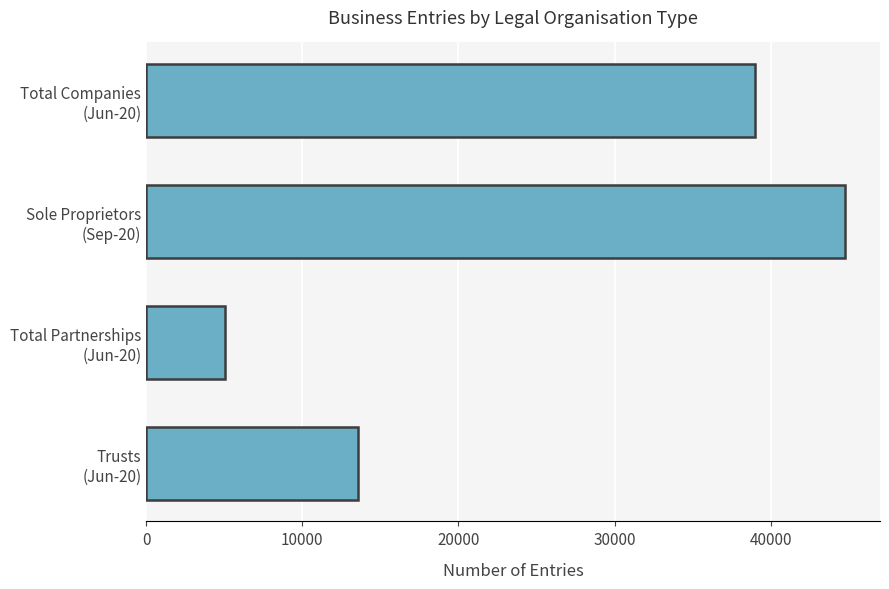

What is the difference between the maximum and minimum values?

39721